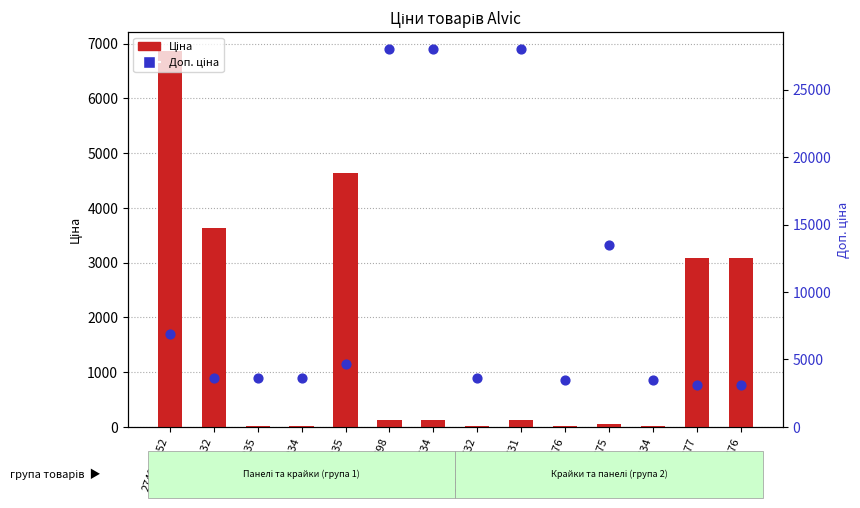

At which category is the sum across all series the highest?

236621698